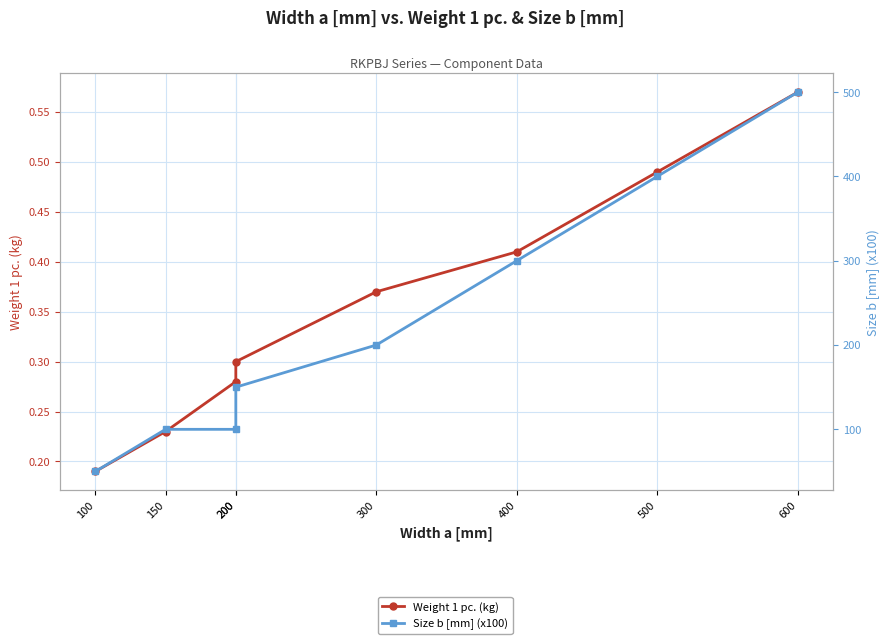

Which series changed the most between 100 and 200?

Size b [mm] (x100)